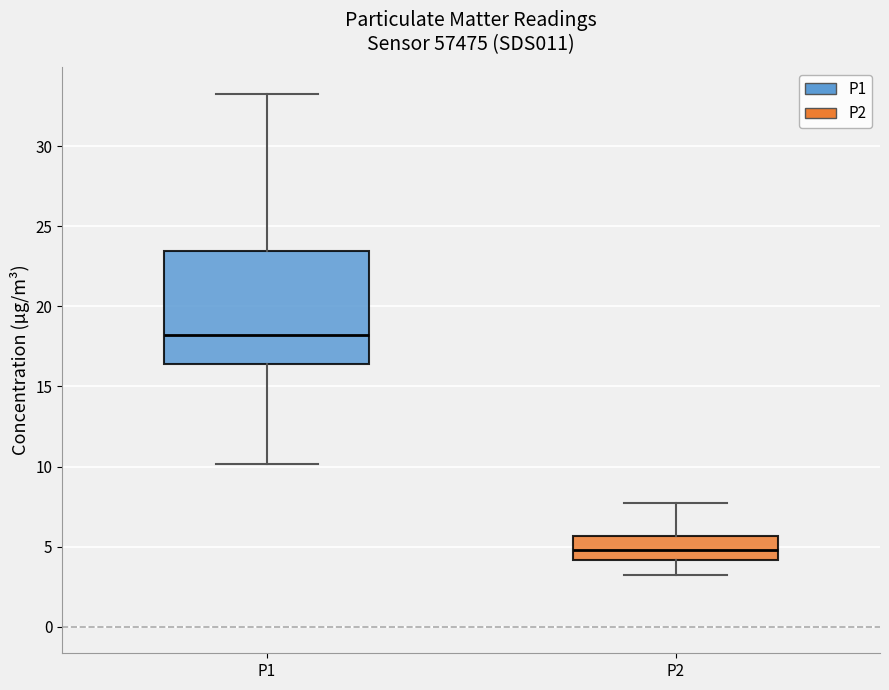

Reading left to right, transcribe this box plot: for each box, give where its median line is, the range the box spans, and where its two whiskers end, as read against the y-axis. The values are not printed on the chart, so give them approximately, as read against the axis.

P1: median 18.0, box 16.5 to 23.5, whiskers 10.0 to 33.5
P2: median 5.0, box 4.0 to 5.5, whiskers 3.0 to 7.5